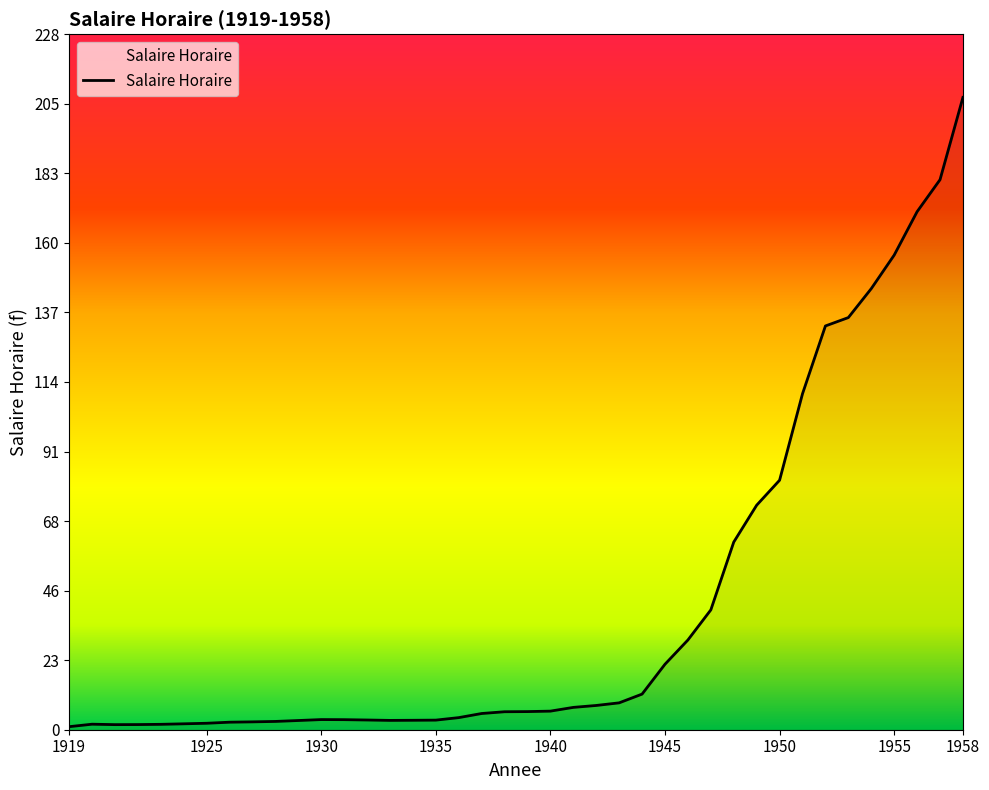

What is the difference between the maximum and minimum values?

206.5